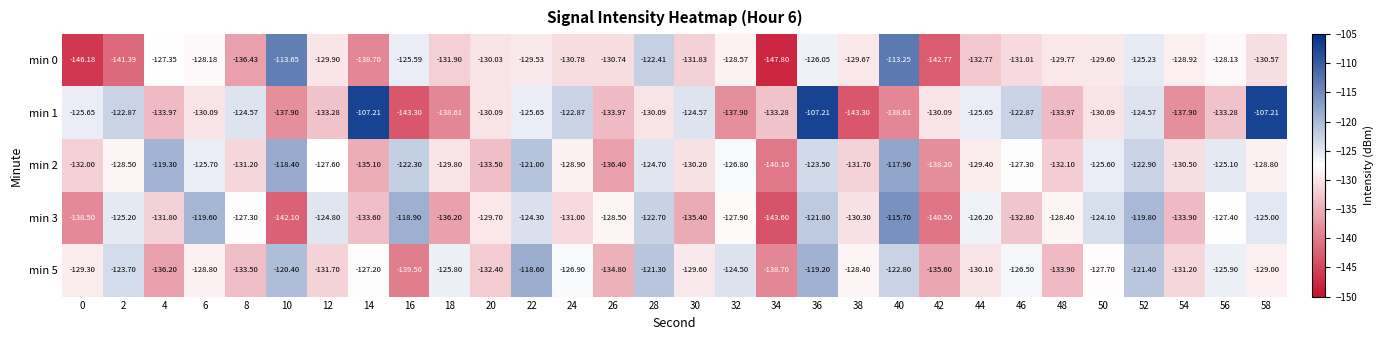

Which category has the lowest value across all series?

34